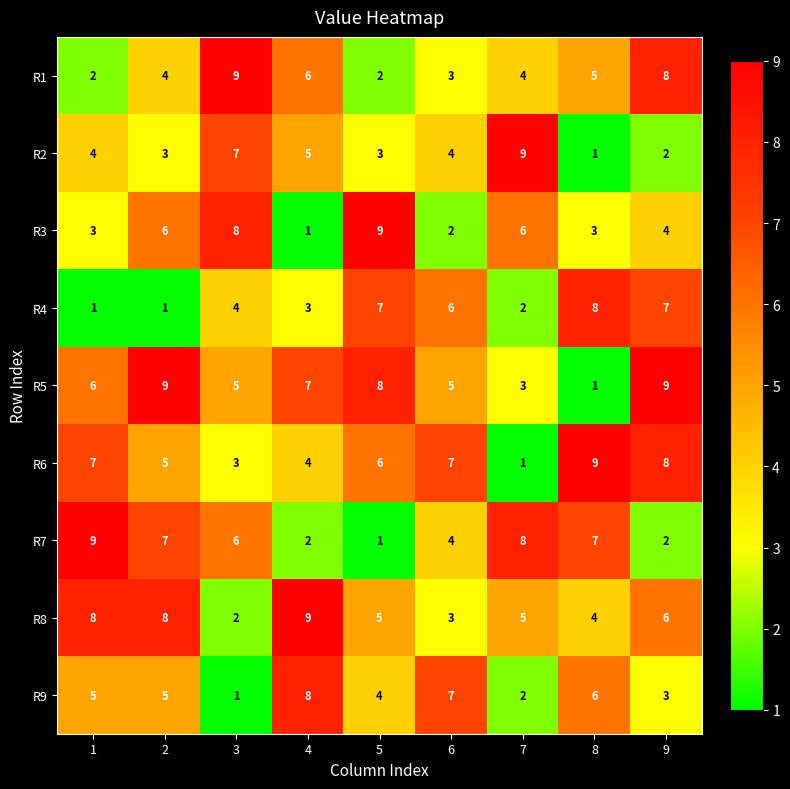

The R7 series shows 7 at 2. True or false?

True